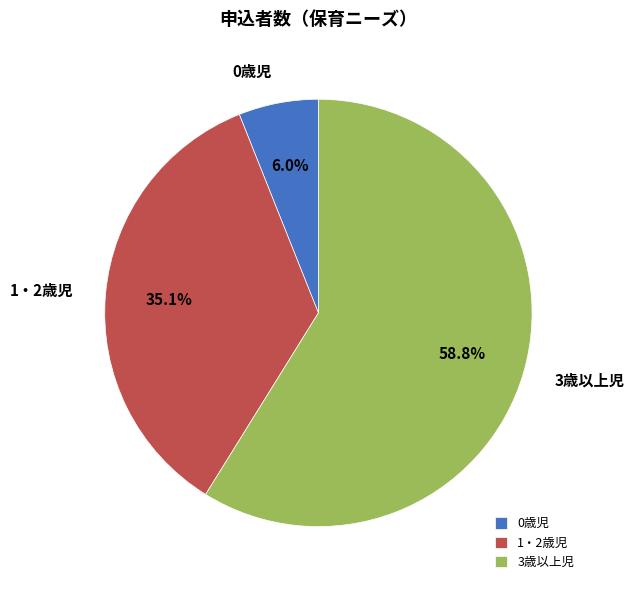

What percentage do 1・2歳児 and 3歳以上児 together represent?

94.0%